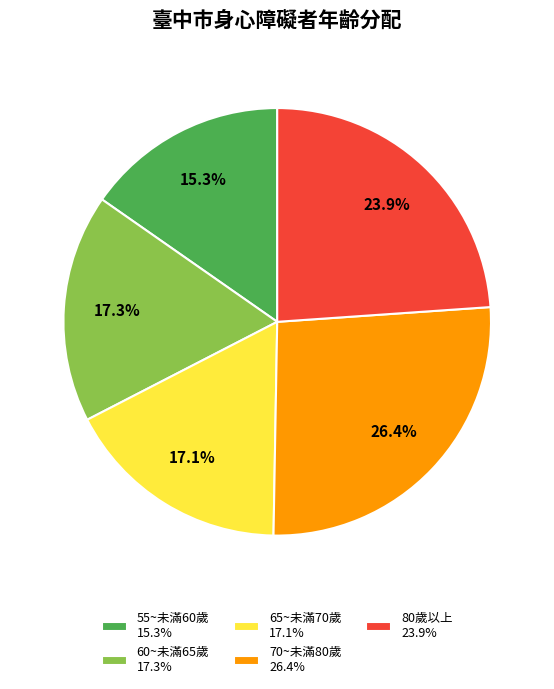

To the nearest percent, what is the combined percentage of 60~未滿65歲 and 65~未滿70歲?

34%